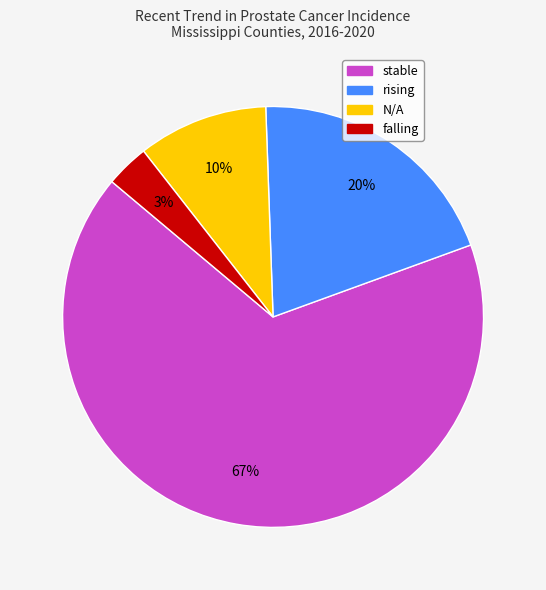

To the nearest percent, what is the average slice percentage?

25%